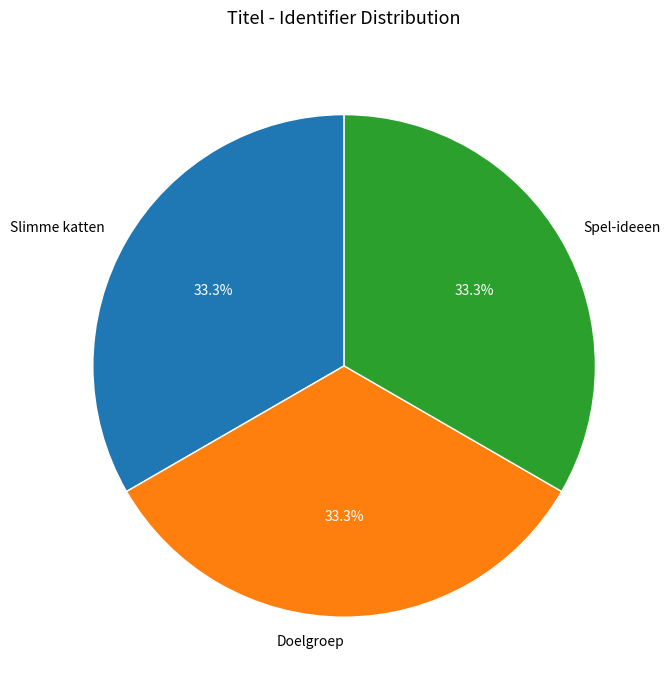

How many slices are in this pie chart?

3